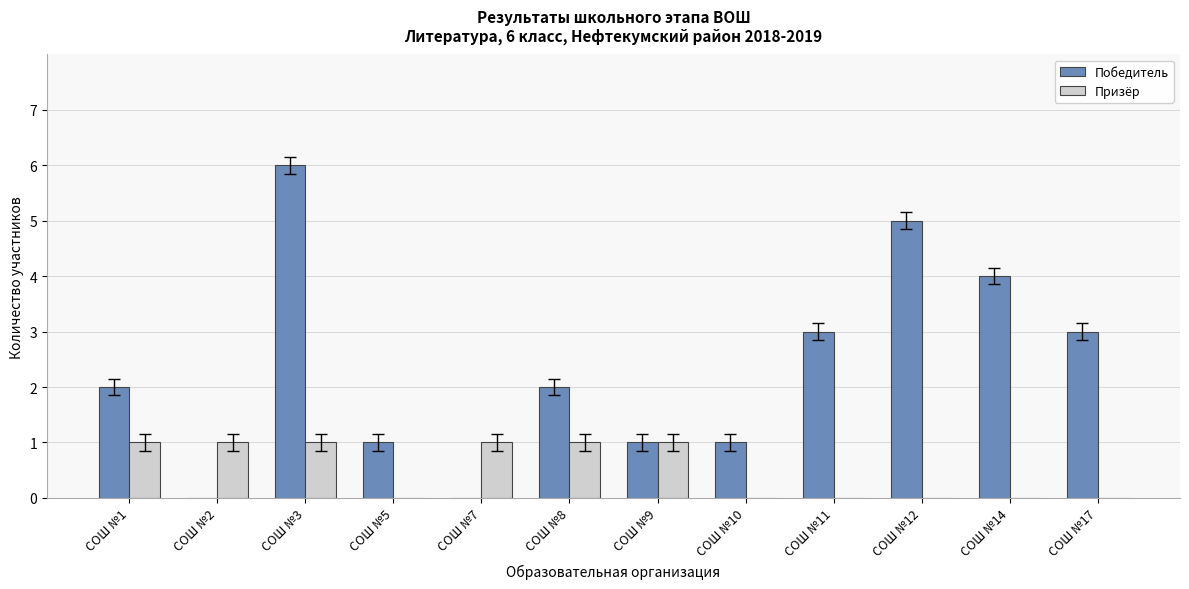

How many distinct data groups are displayed?

2